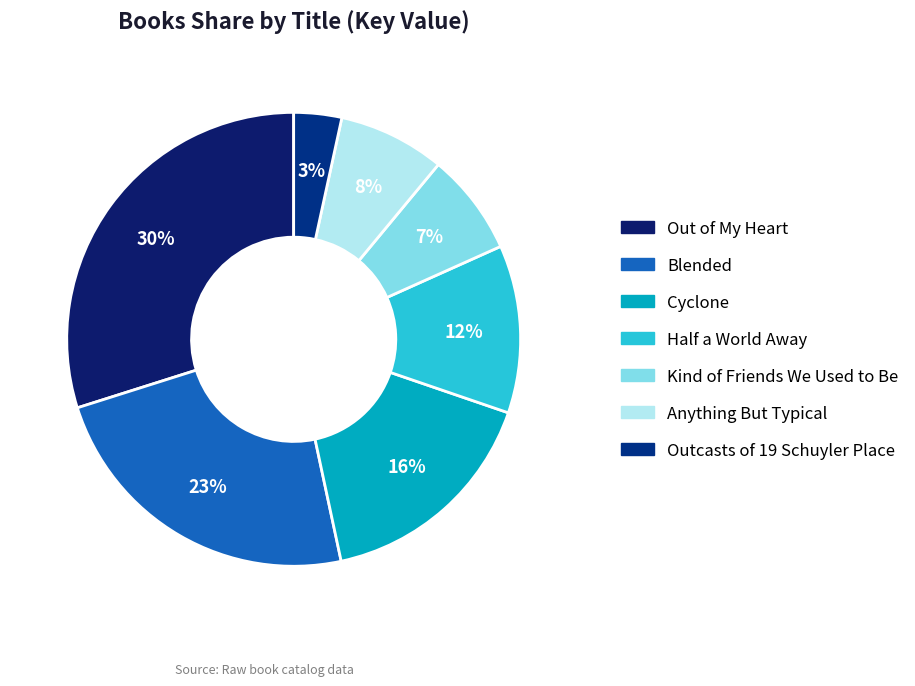

Rank the categories by value from highest to lowest.

Out of My Heart, Blended, Cyclone, Half a World Away, Anything But Typical, Kind of Friends We Used to Be, Outcasts of 19 Schuyler Place